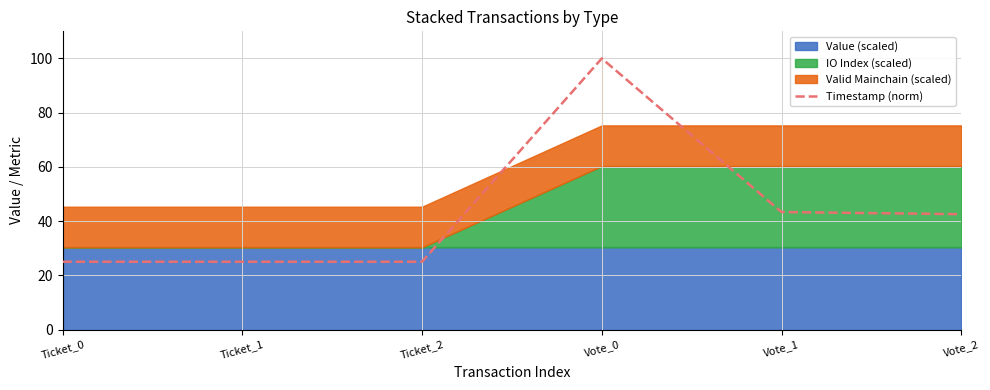

True or false: there are more than 2 points higher than both neighbors.

False